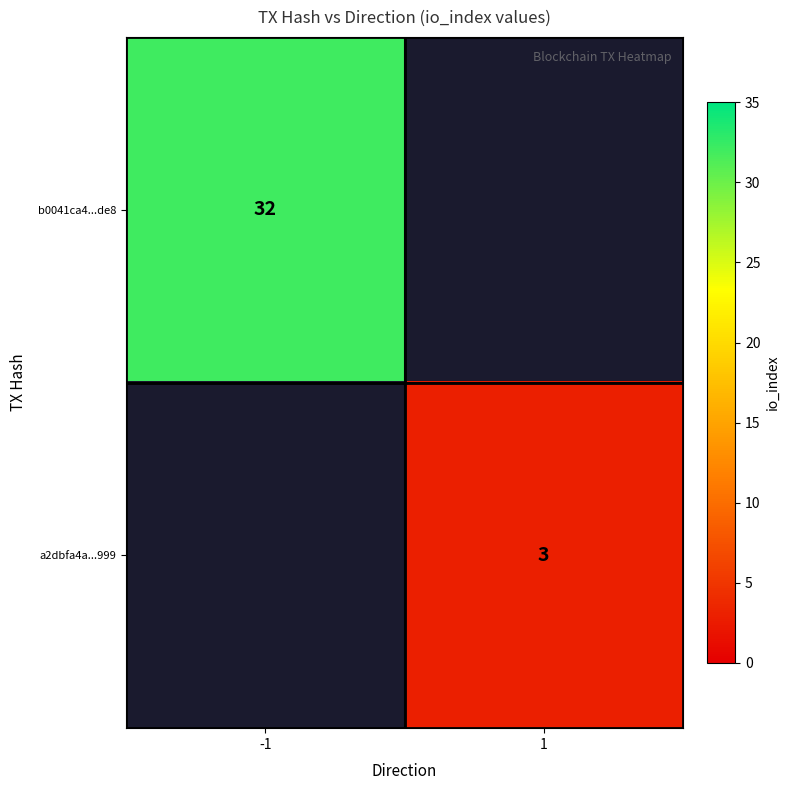

True or false: b0041ca4...de8 has a value of 15 at -1.

False